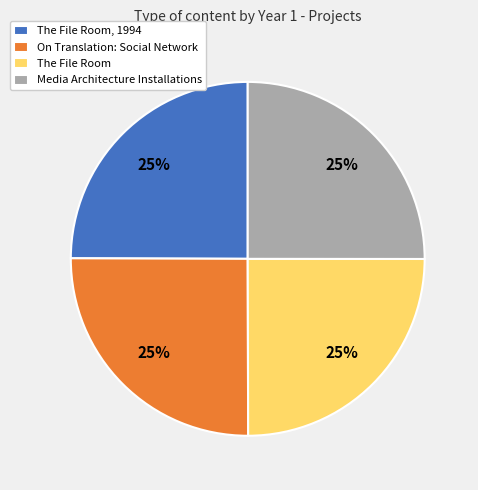

Is it true that On Translation: Social Network is 25% of the pie?

True